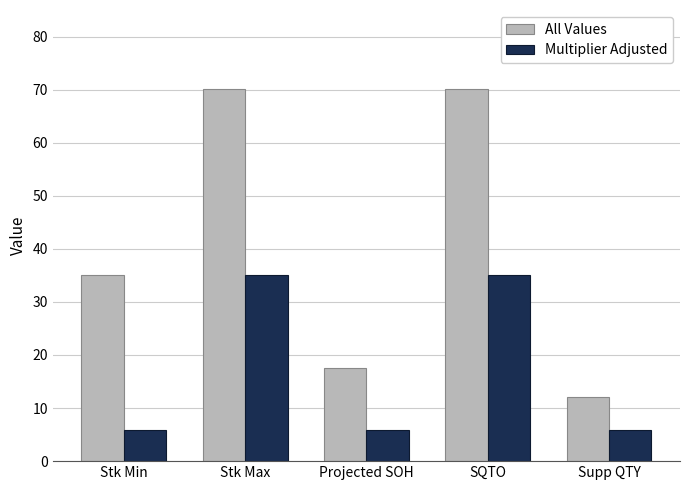

Is it true that All Values equals 24.1 at Stk Min?

False